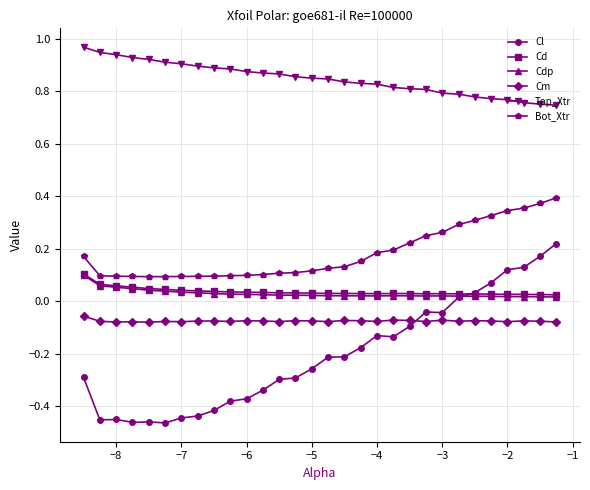

True or false: Cd and Top_Xtr intersect in this chart.

False